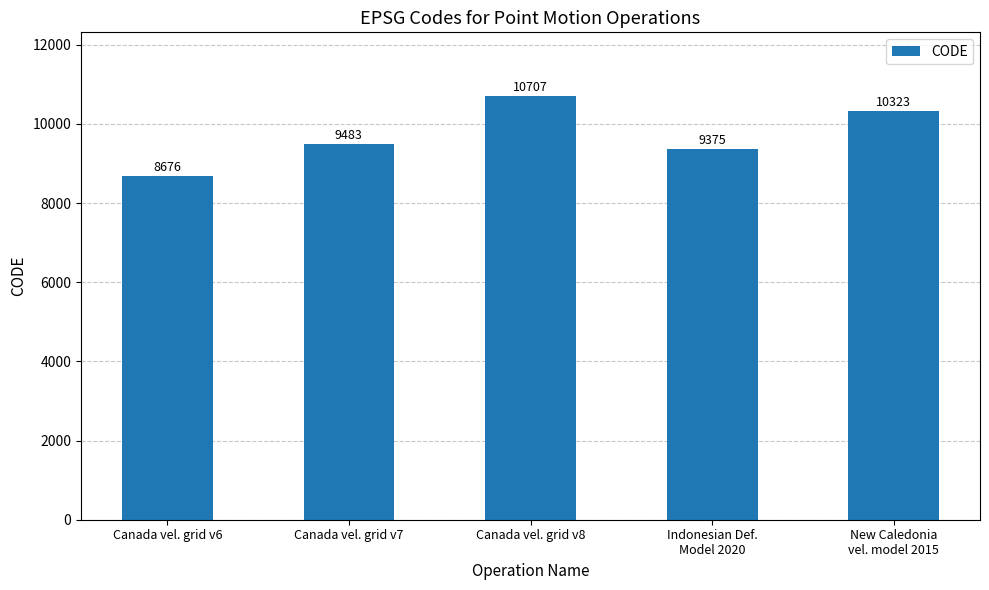

The value at Canada vel. grid v7 is 9483. True or false?

True